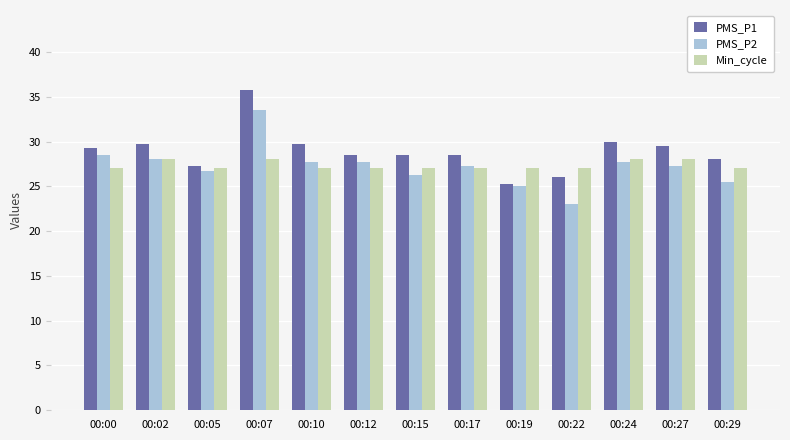

What is the spread (max minus min) of values at 00:17?

1.5